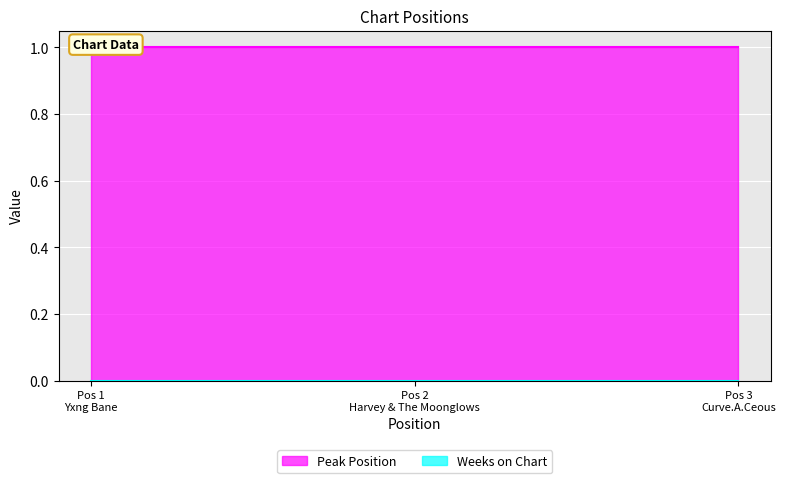

Rank the categories by Peak Position value from lowest to highest.

1, 2, 3